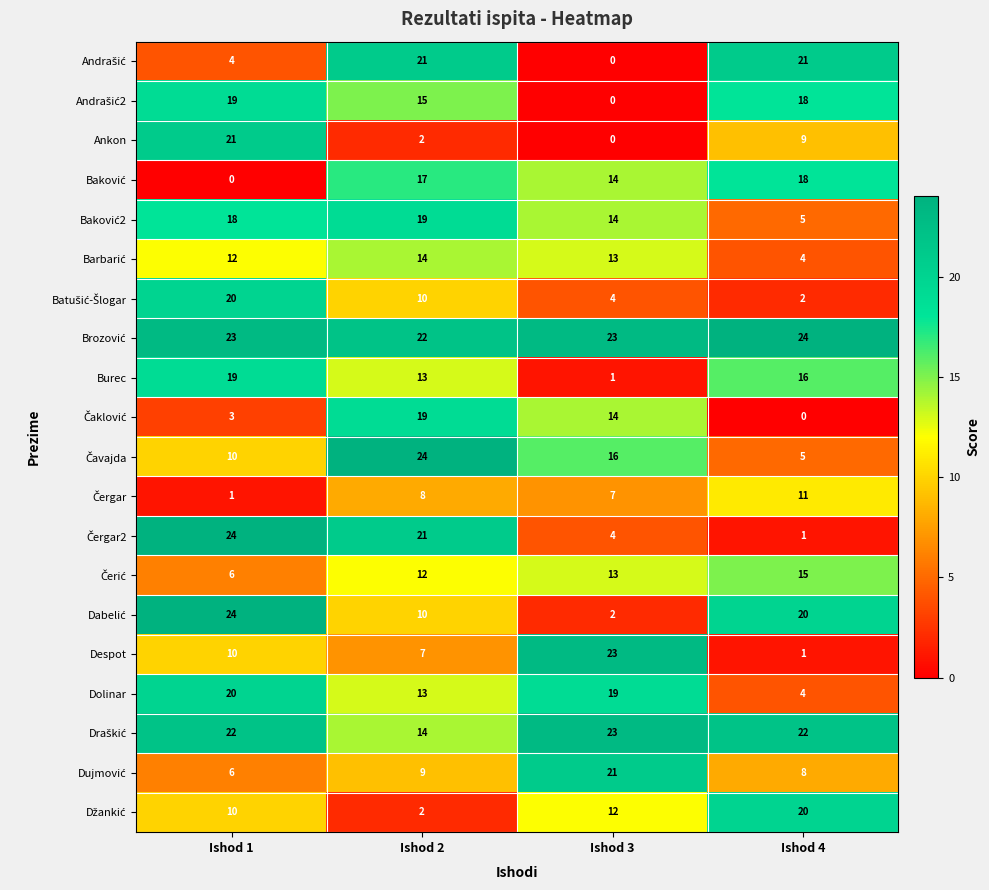

Which series changed the most between Ishod 3 and Ishod 4?

Despot